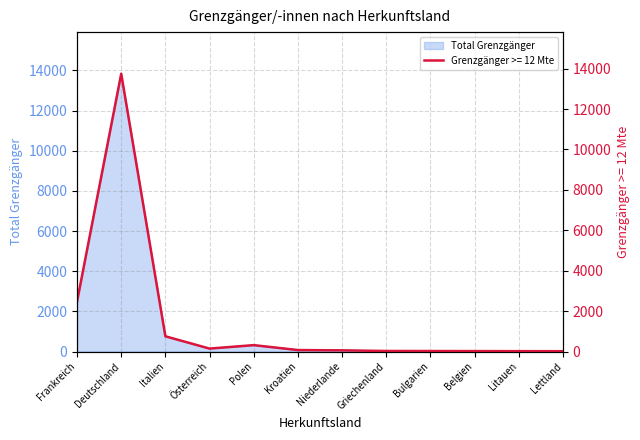

Which has a higher value, Österreich or Polen?

Polen